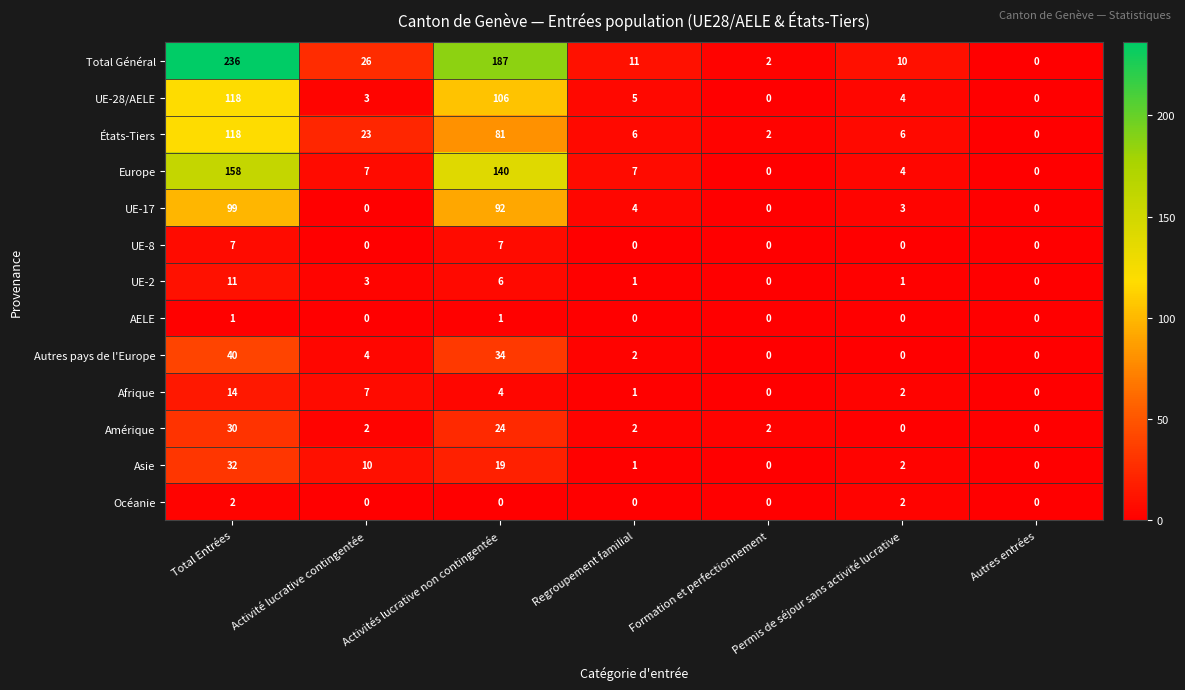

What is the total value across all series at Activité lucrative contingentée?

85